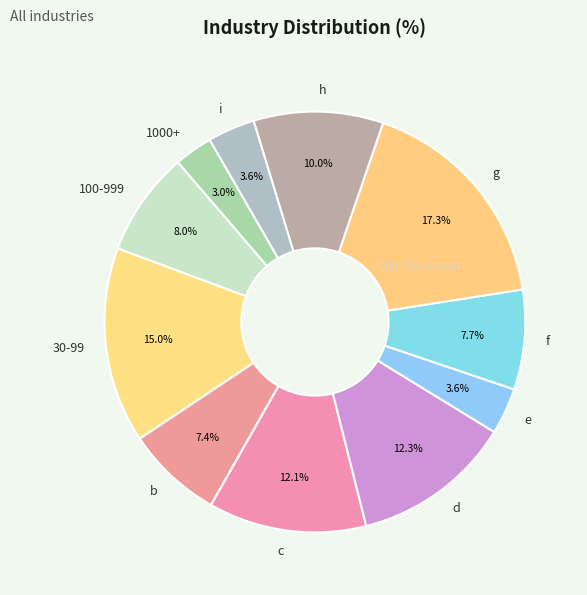

To the nearest percent, what percentage of the pie is 30-99?

15%